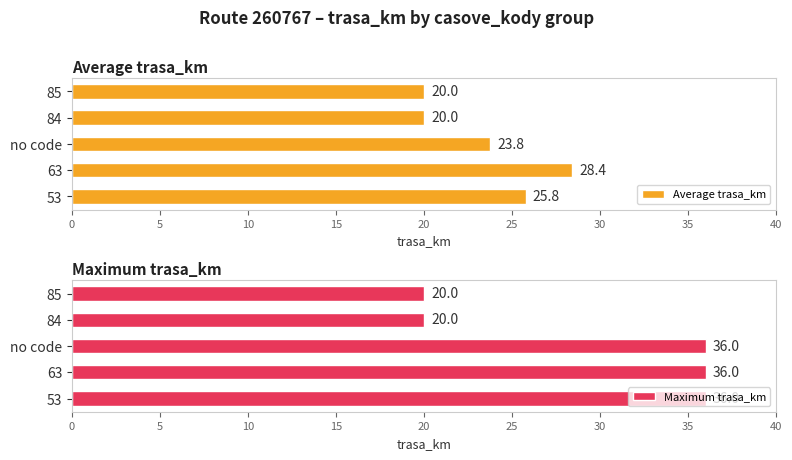

Does the chart contain stacked bars?

No